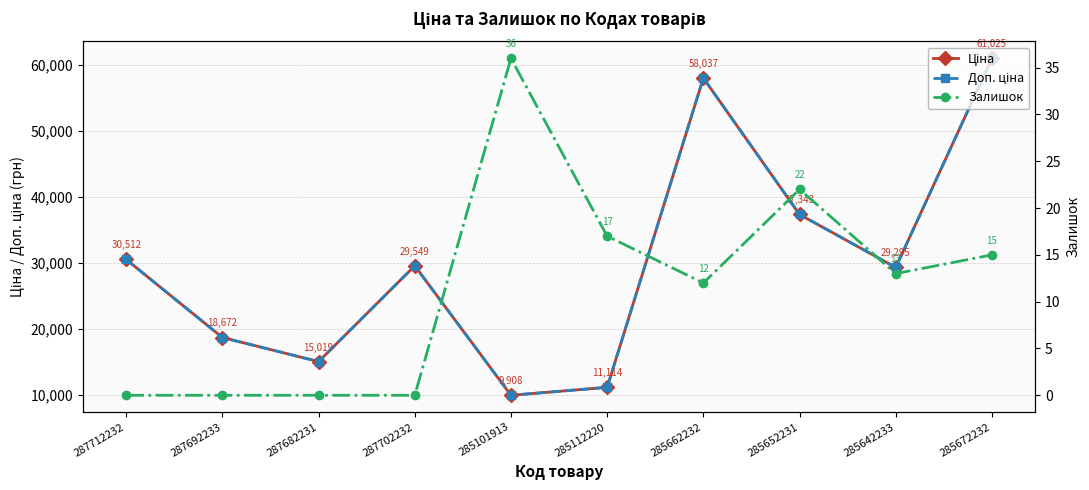

At which category is the sum across all series the highest?

285672232